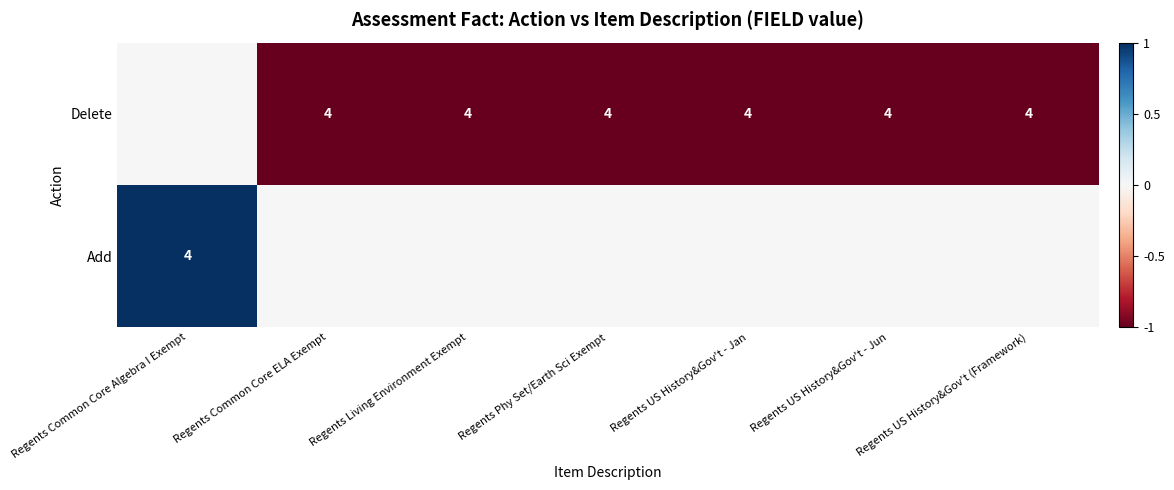

The Delete series shows 6 at Regents US History&Gov't - Jun. True or false?

False